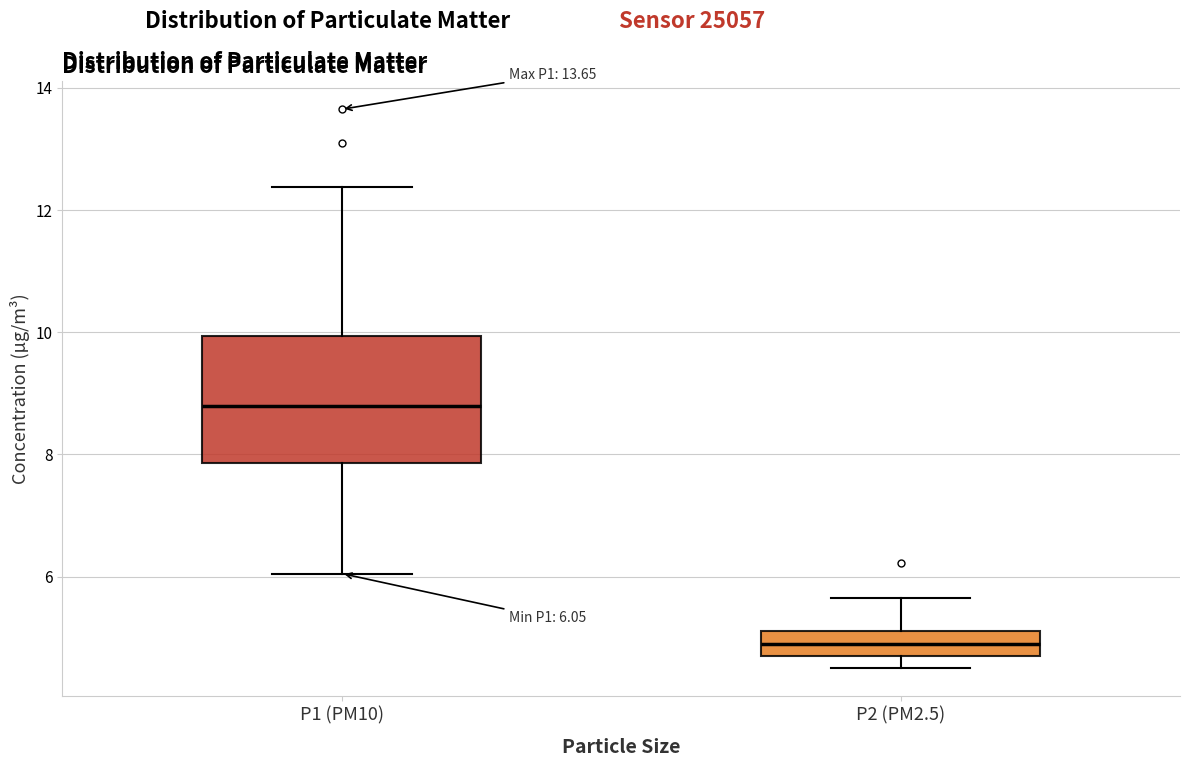

Which box is the tallest, from its lower edge to its upper edge?

P1 (PM10)